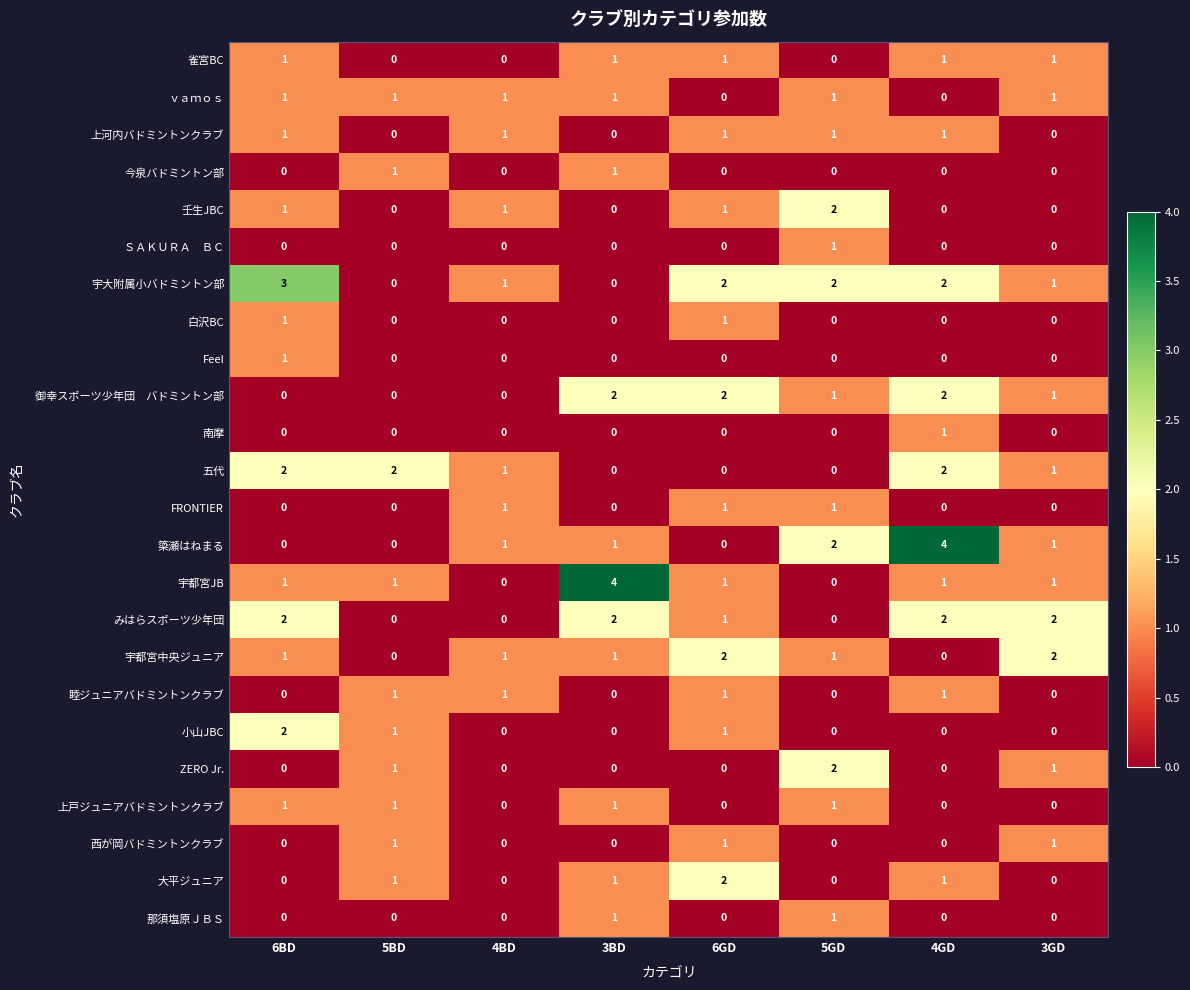

How many 五代 values are between 0 and 2?

8